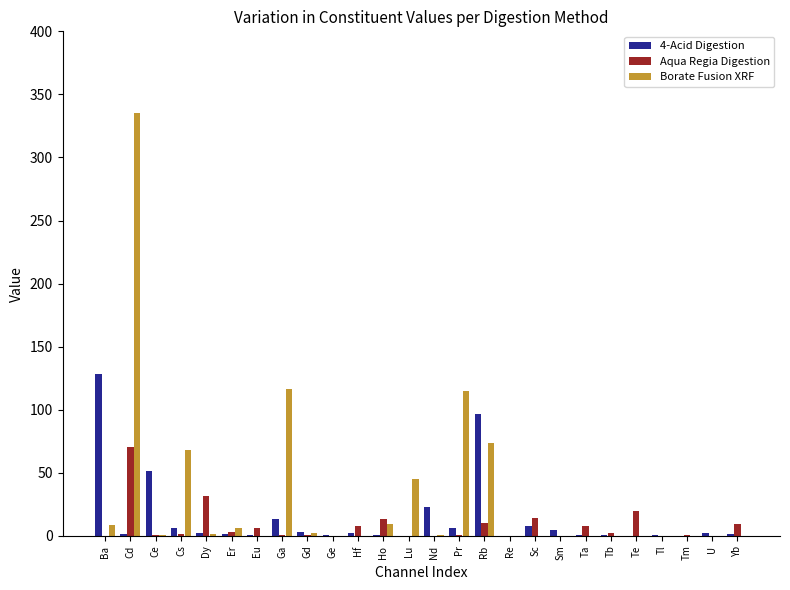

Which series changed the most between Cd and Yb?

Borate Fusion XRF